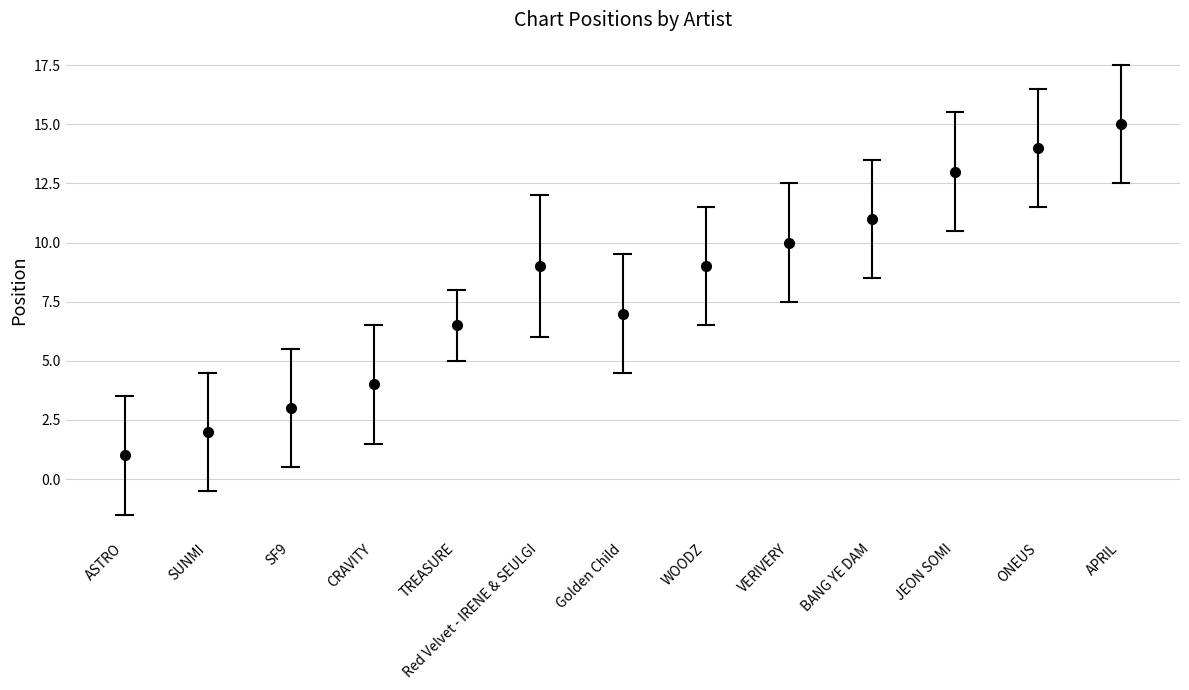

What position from the left is WOODZ?

8